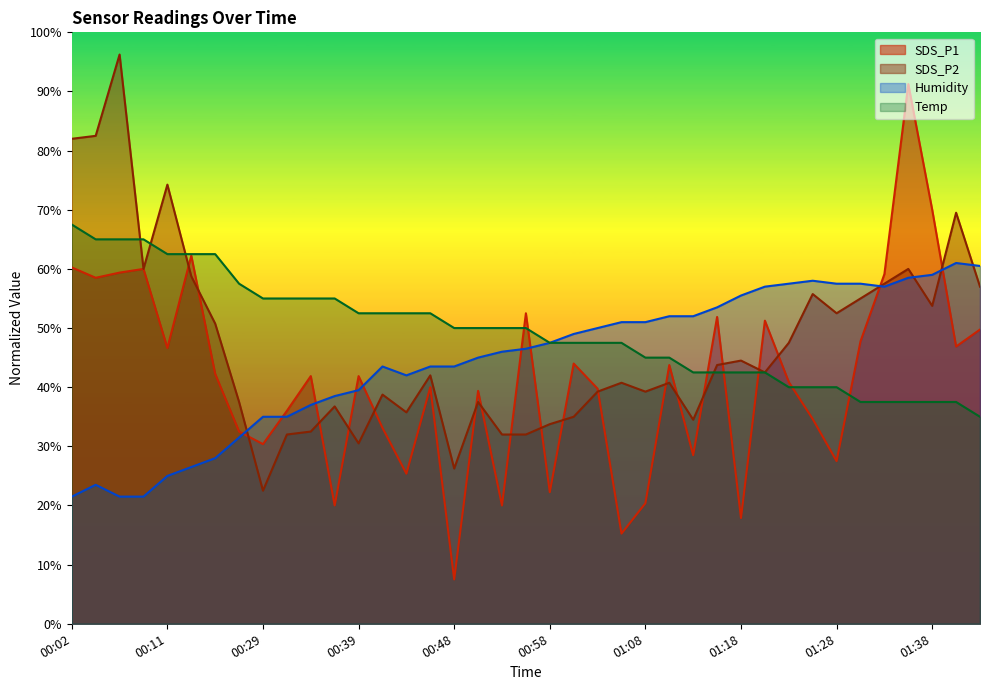

What are all the series names shown in the legend?

SDS_P1, SDS_P2, Humidity, Temp